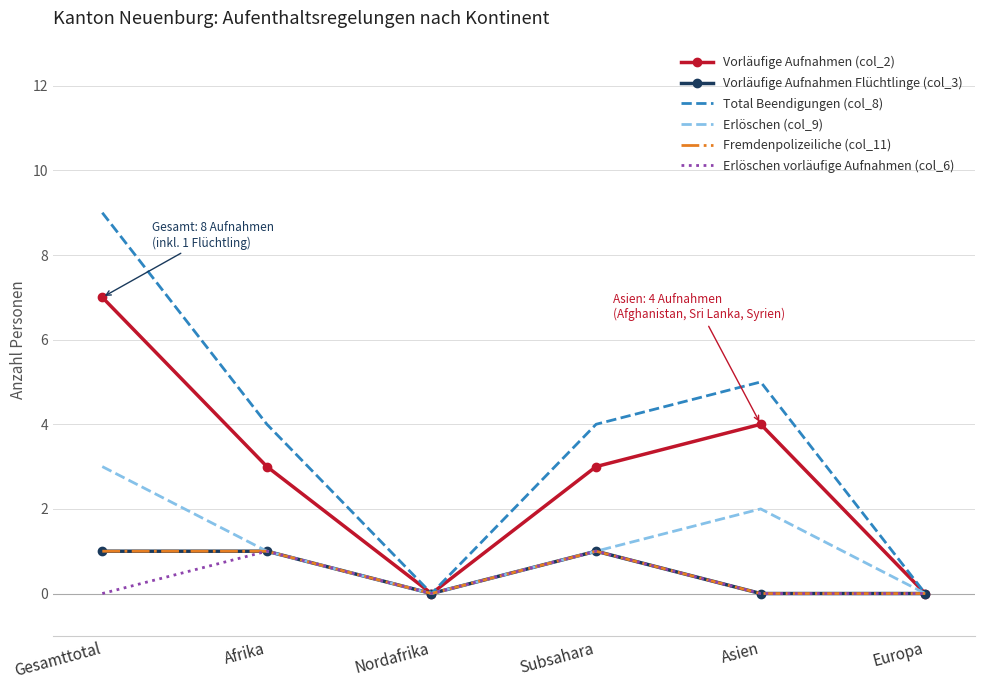

What is the total value across all series at Asien?

11